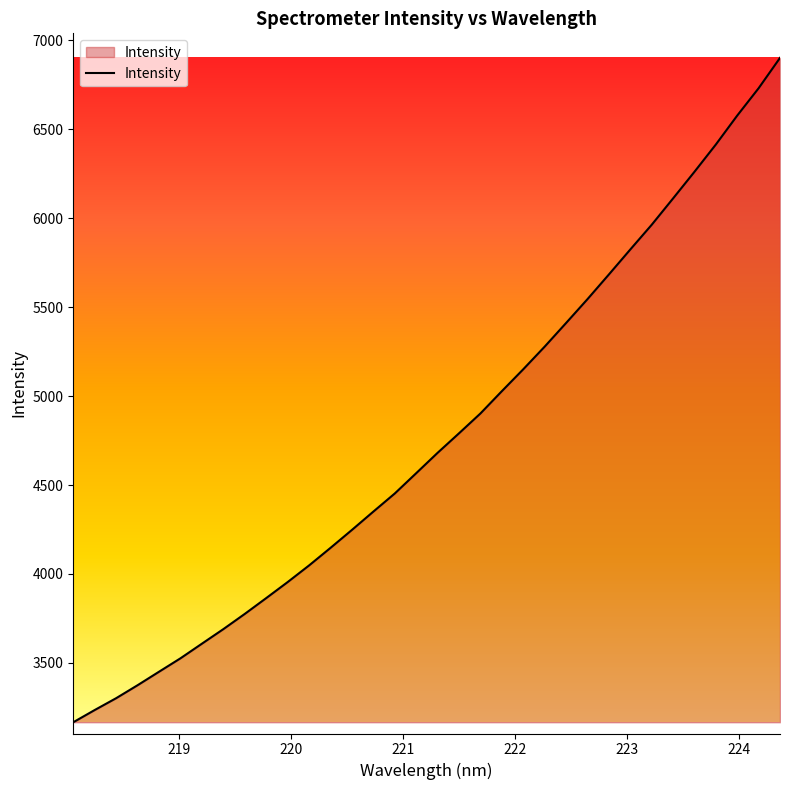

True or false: there are more than 2 points higher than both neighbors.

False